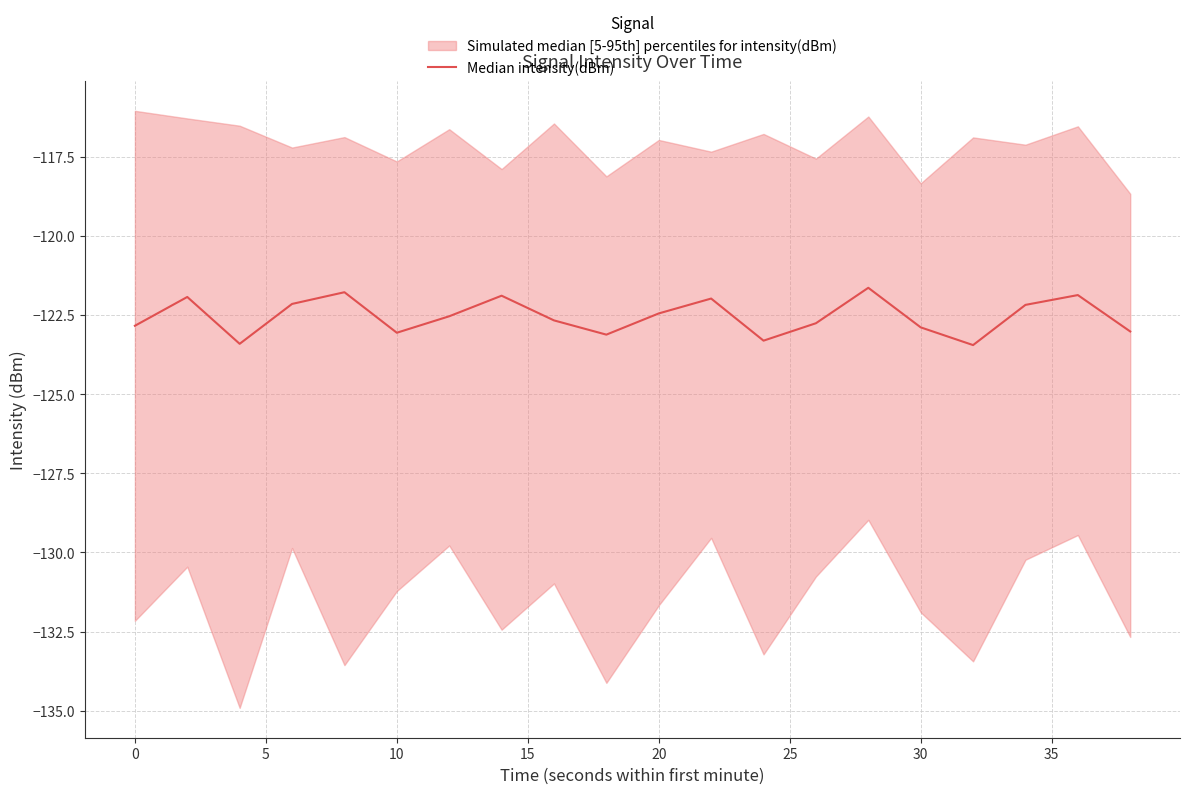

Reading left to right, what are all the values shown in this chart?

-122.8	-121.9	-123.4	-122.2	-121.8	-123.1	-122.5	-121.9	-122.7	-123.1	-122.5	-122.0	-123.3	-122.8	-121.6	-122.9	-123.5	-122.2	-121.9	-123.0